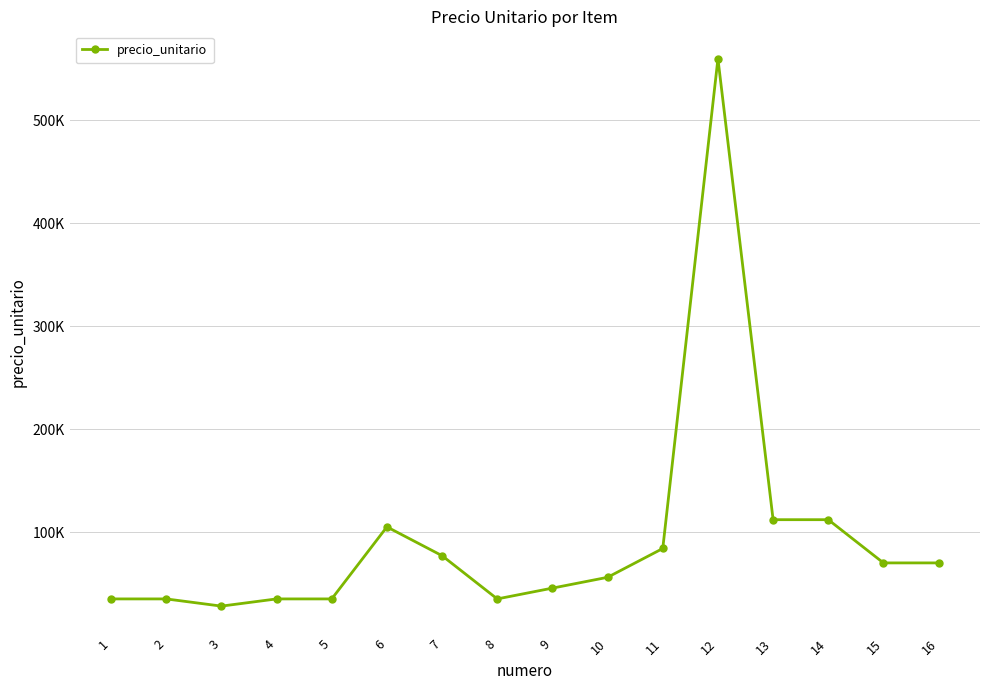

Is it true that the value at 9 is 45500?

True